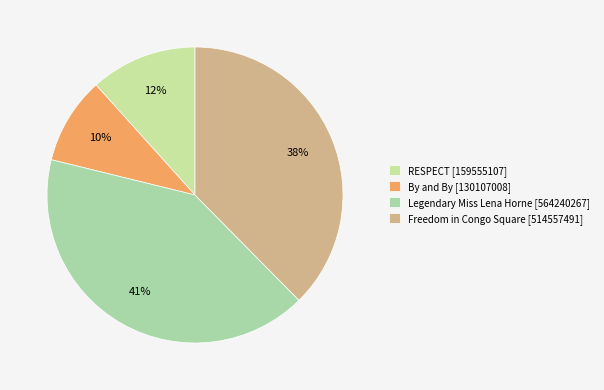

Rank the categories by value from highest to lowest.

Legendary Miss Lena Horne, Freedom in Congo Square, RESPECT, By and By